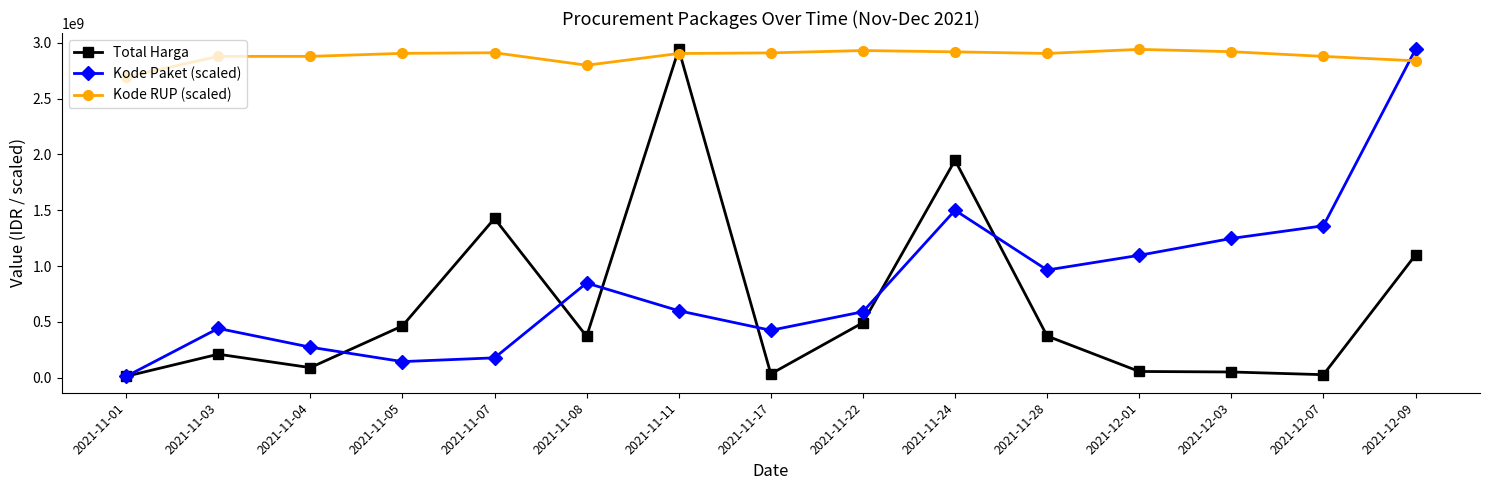

At how many categories does at least one series exceed 2175059481?

15